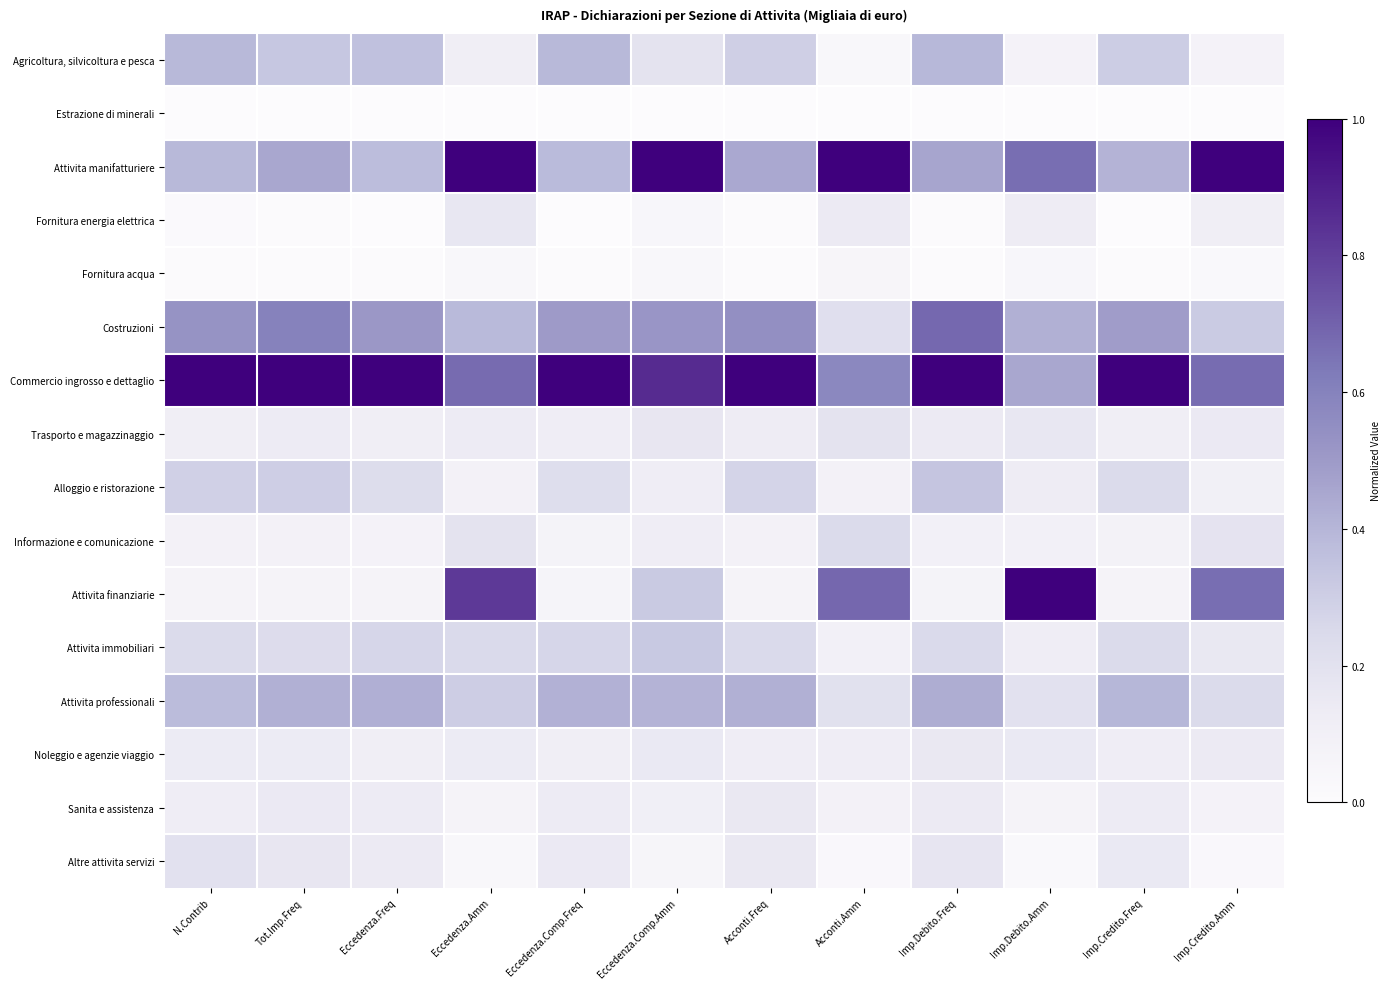

Which series has the largest range (max minus min)?

Attivita finanziarie